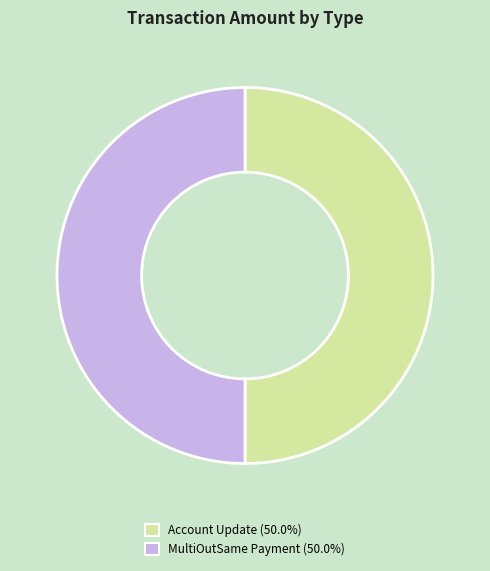

How many slices are in this pie chart?

2